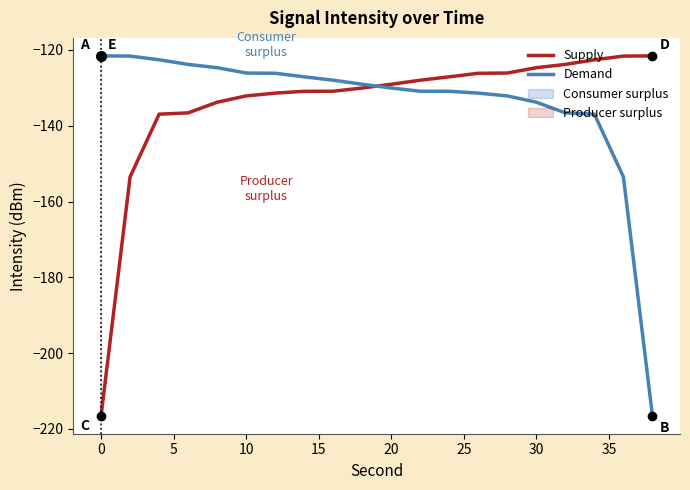

The value of Supply at 30 is -53.6. True or false?

False